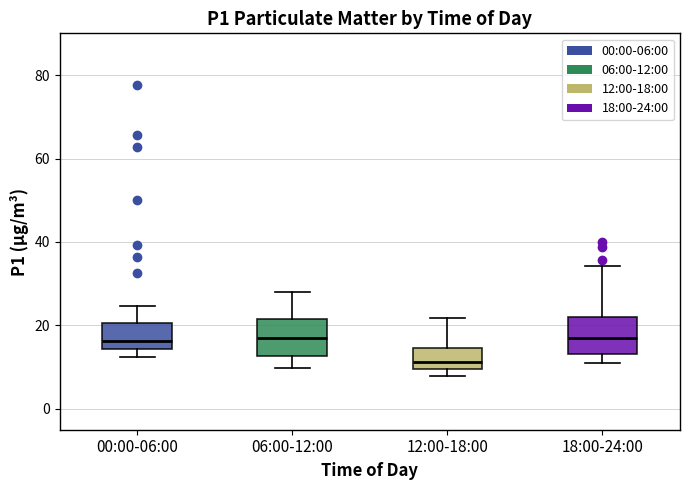

Reading left to right, read every box against the y-axis: the position of its median line, the range the box covers, and the ends of its whiskers. The values are not printed on the chart, so give them approximately, as read against the axis.

00:00-06:00: median 16, box 14 to 20, whiskers 12 to 24
06:00-12:00: median 18, box 12 to 22, whiskers 10 to 28
12:00-18:00: median 12, box 10 to 14, whiskers 8 to 22
18:00-24:00: median 16, box 14 to 22, whiskers 10 to 34